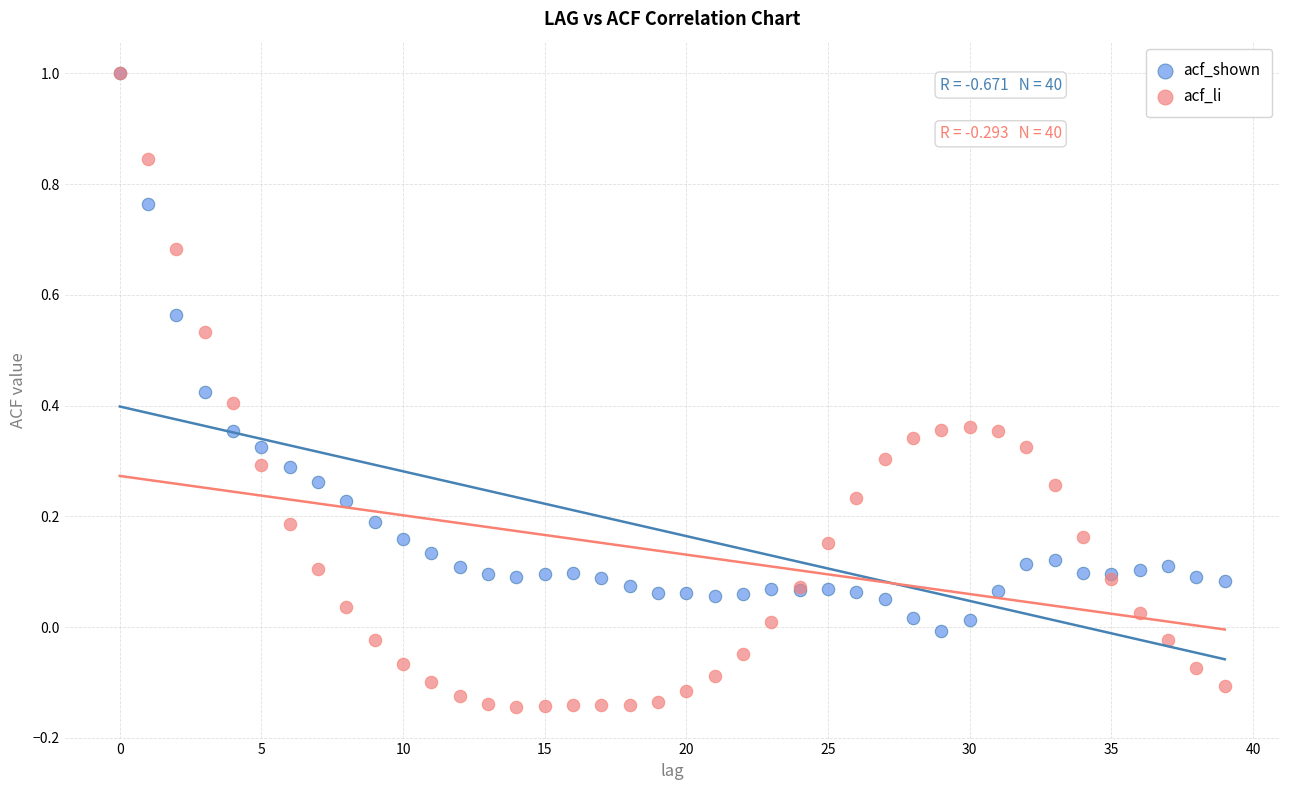

What are all the series names shown in the legend?

acf_shown, acf_li